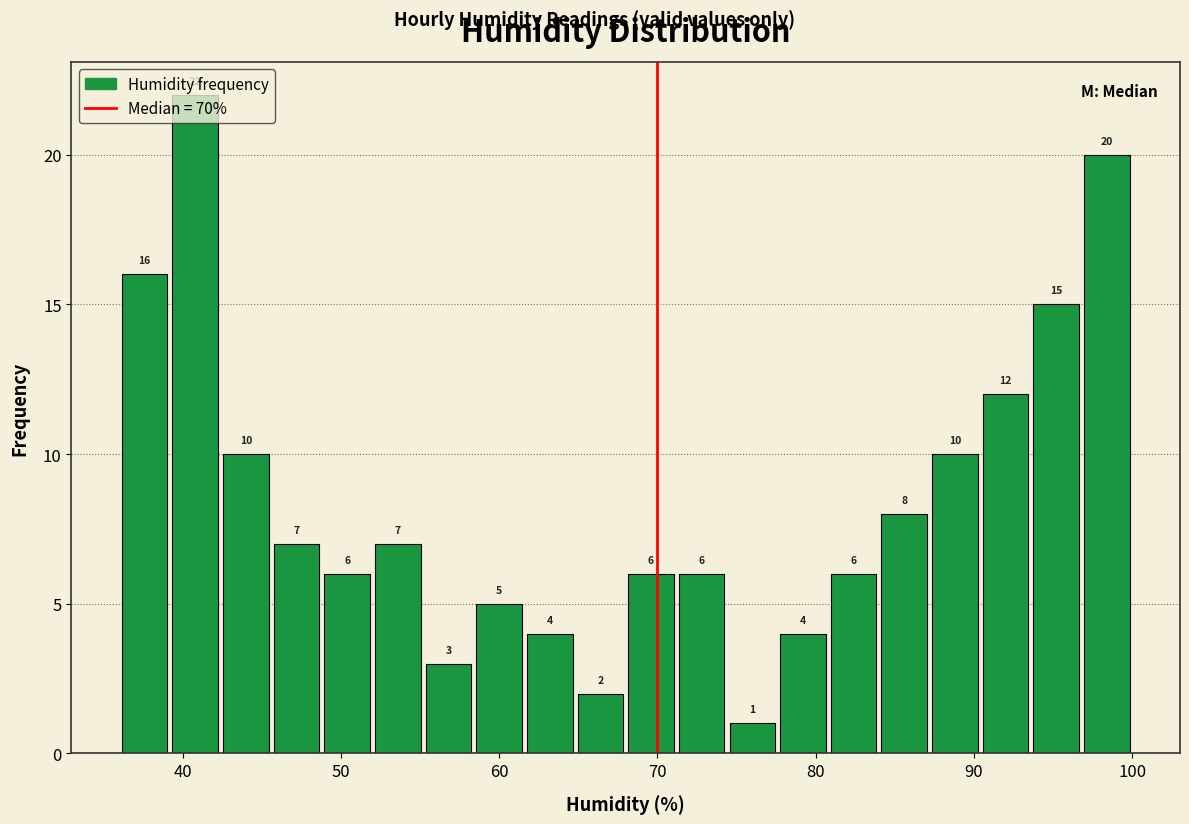

Read against the x-axis, roughly where is the centre of the tallest bar?

41